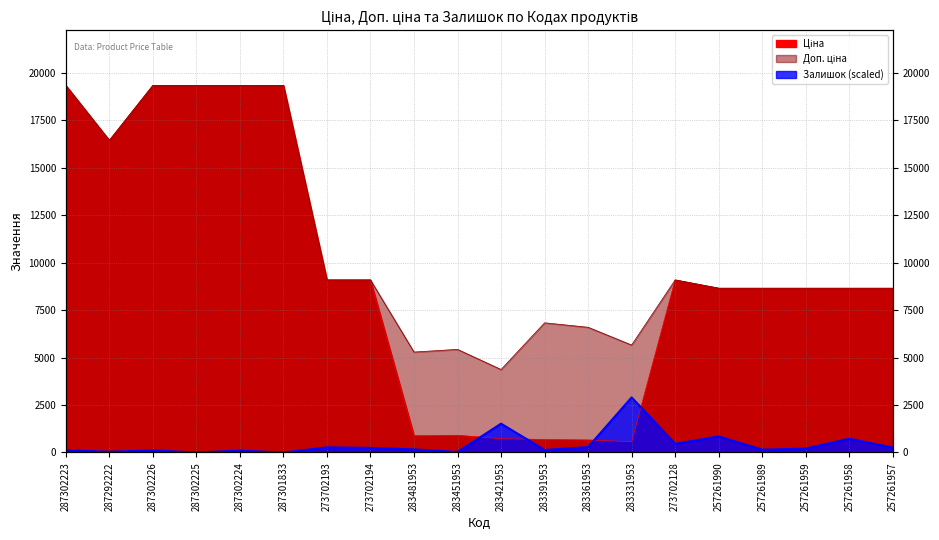

What is the label of the 7th point from the left?

273702193